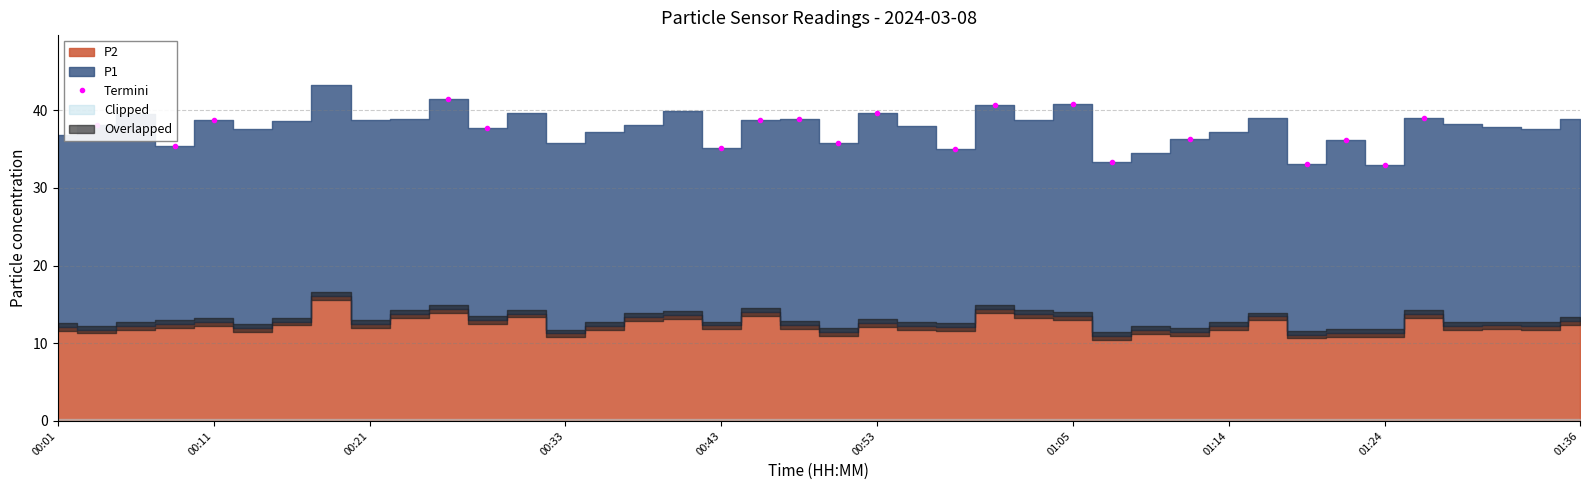

How many interior local peaks does the Termini series have?

6